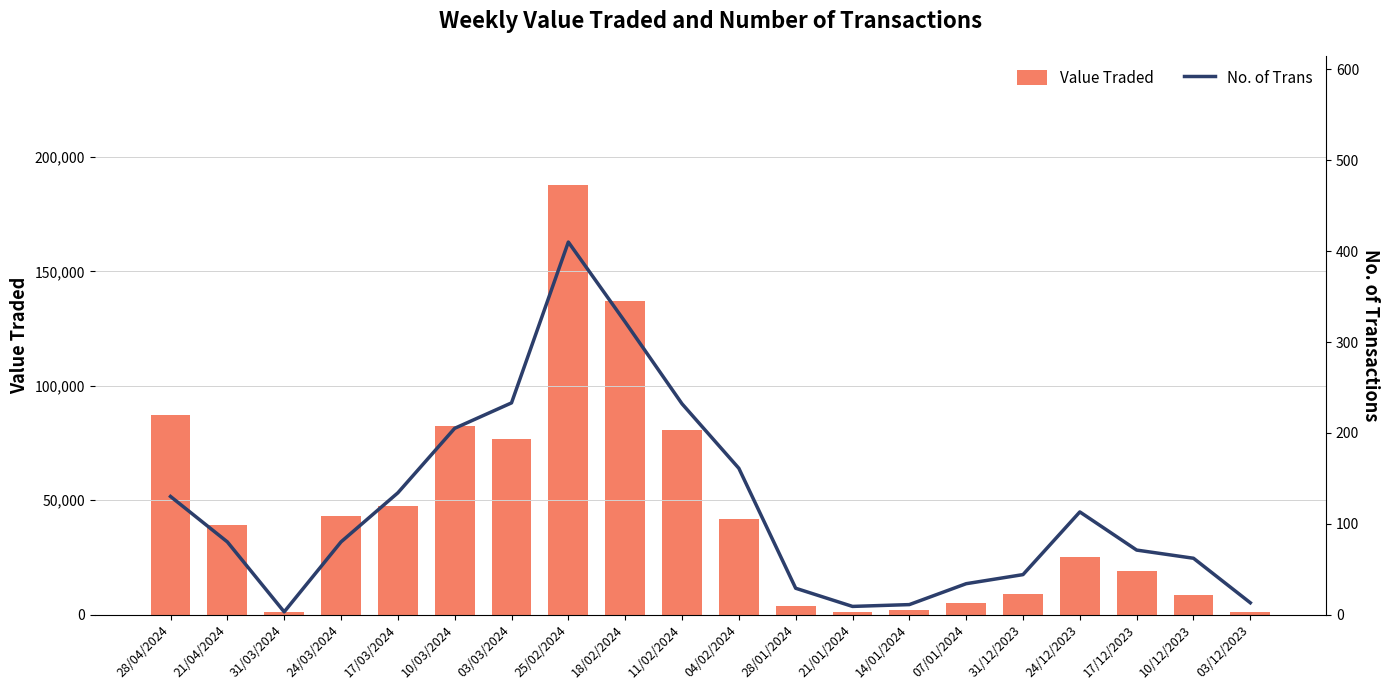

What position from the left is 14/01/2024?

14